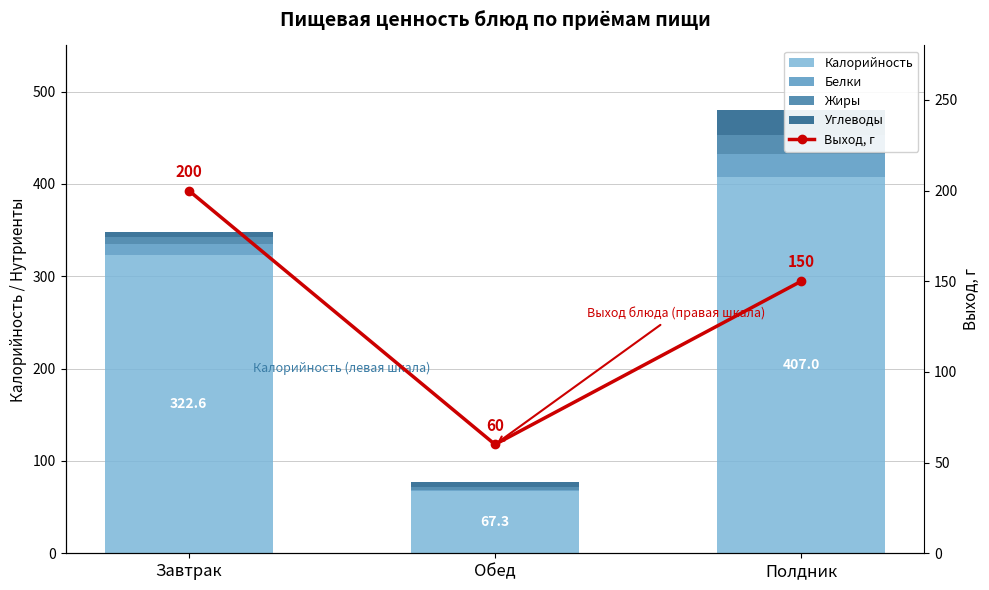

Rank the series at Завтрак from highest to lowest value.

Калорийность, Выход, г, Белки, Жиры, Углеводы